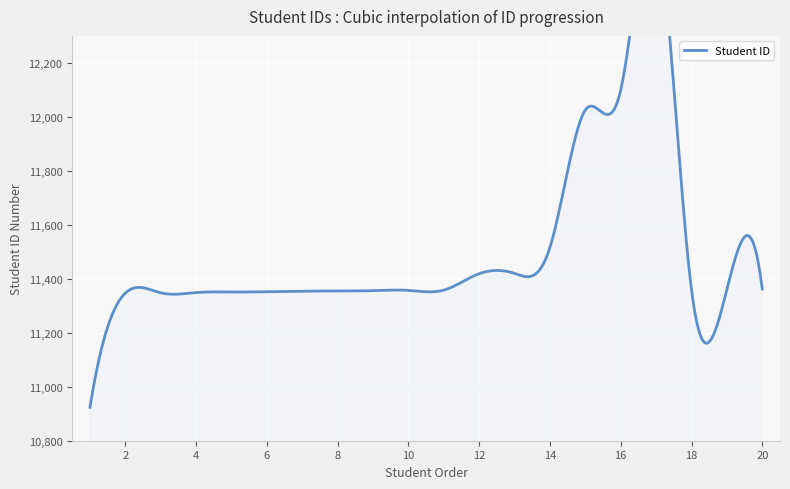

How many data points does each series have?

20